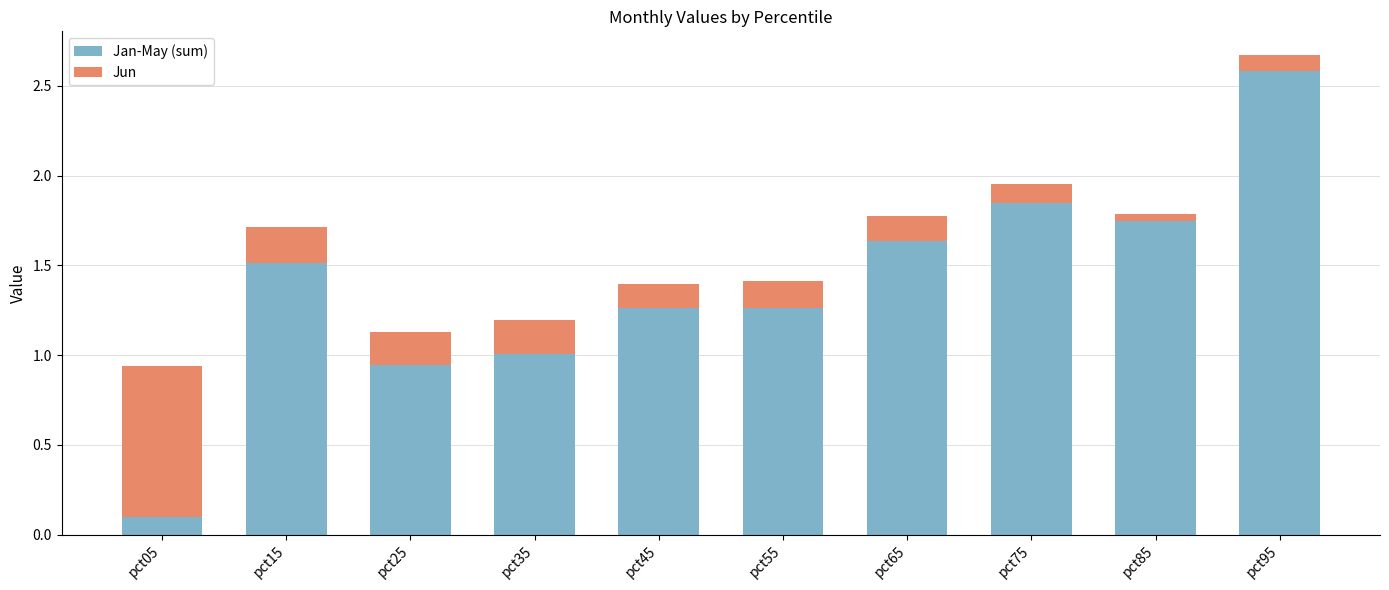

The Jan-May (sum) series shows 0.4 at pct15. True or false?

False